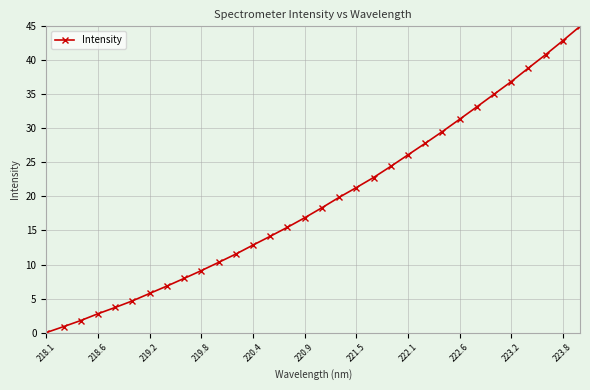

What is the greatest value displayed?

45.0